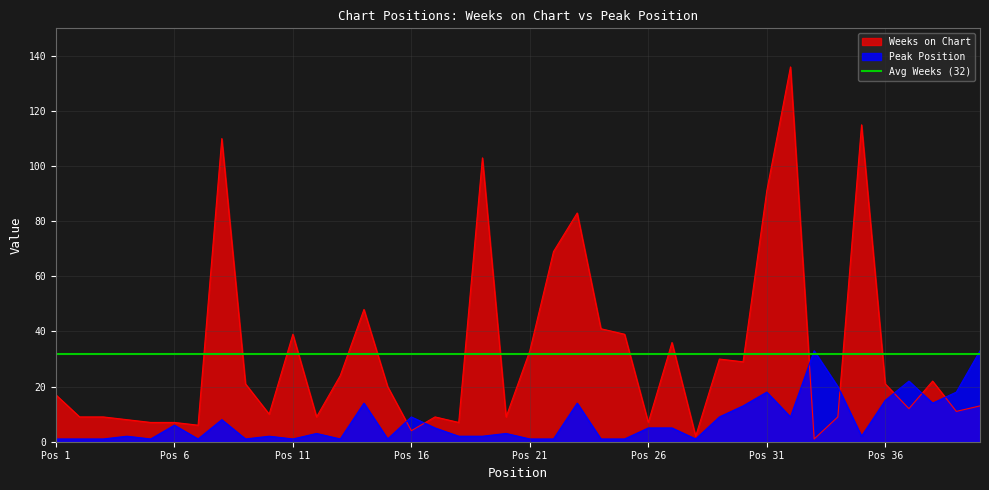

Where is the first local minimum for Weeks on Chart?

7